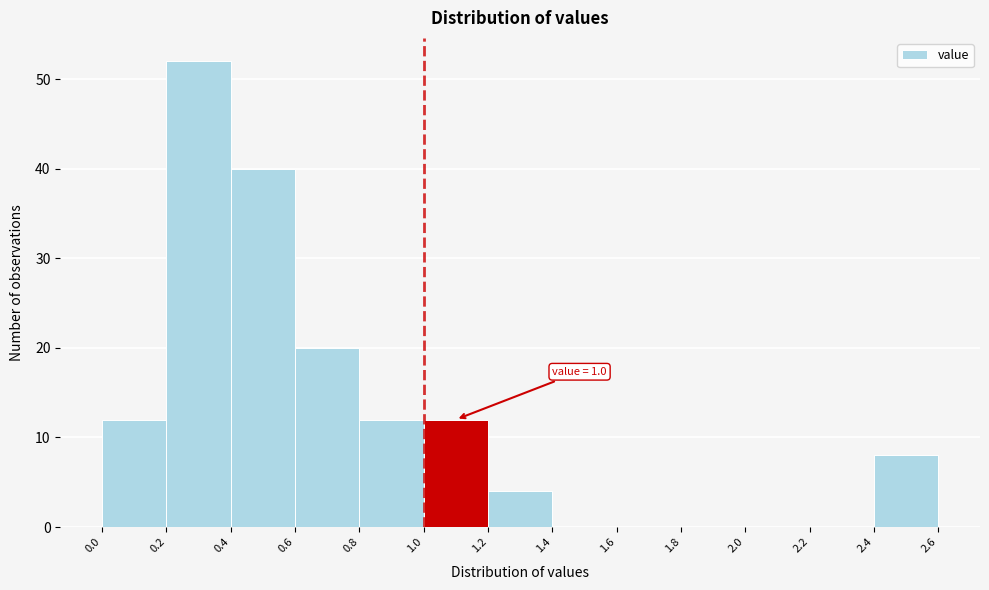

Which range on the x-axis has the tallest bar?

0.2 to 0.4